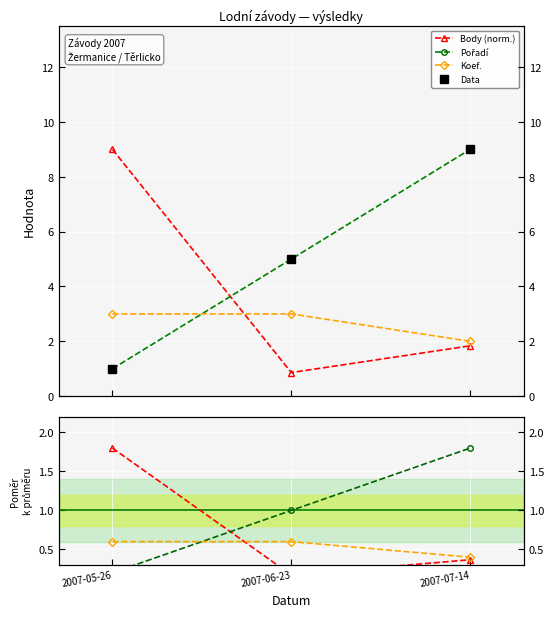

At how many categories does at least one series exceed 1?

3